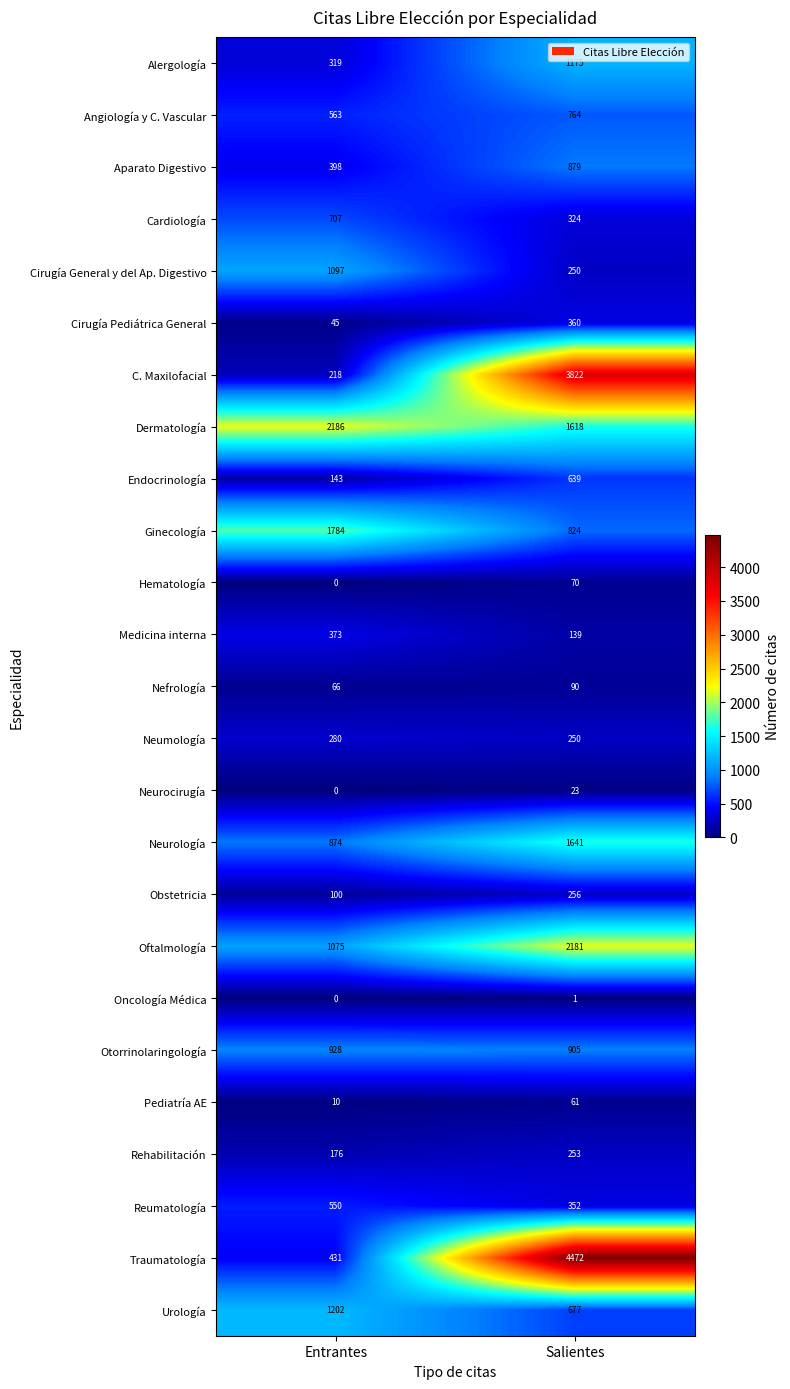

What is the minimum value for Angiología y C. Vascular?

563